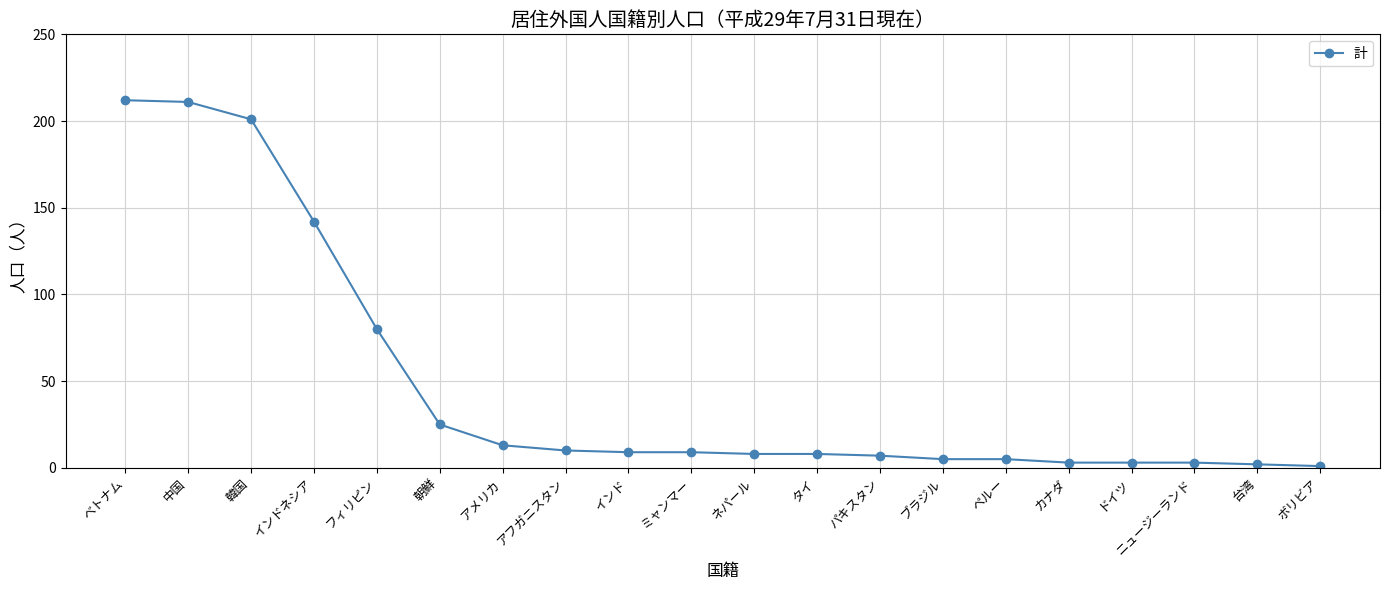

What is the difference between the maximum and minimum values?

211